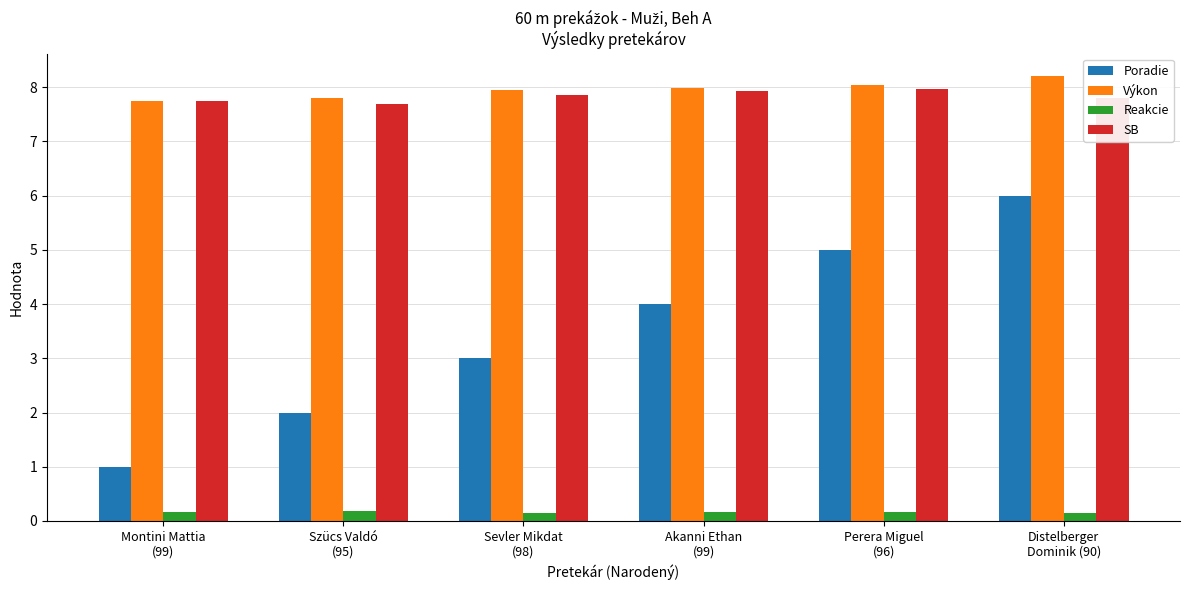

What is the difference between the Poradie values at Akanni Ethan
(99) and Sevler Mikdat
(98)?

1.0